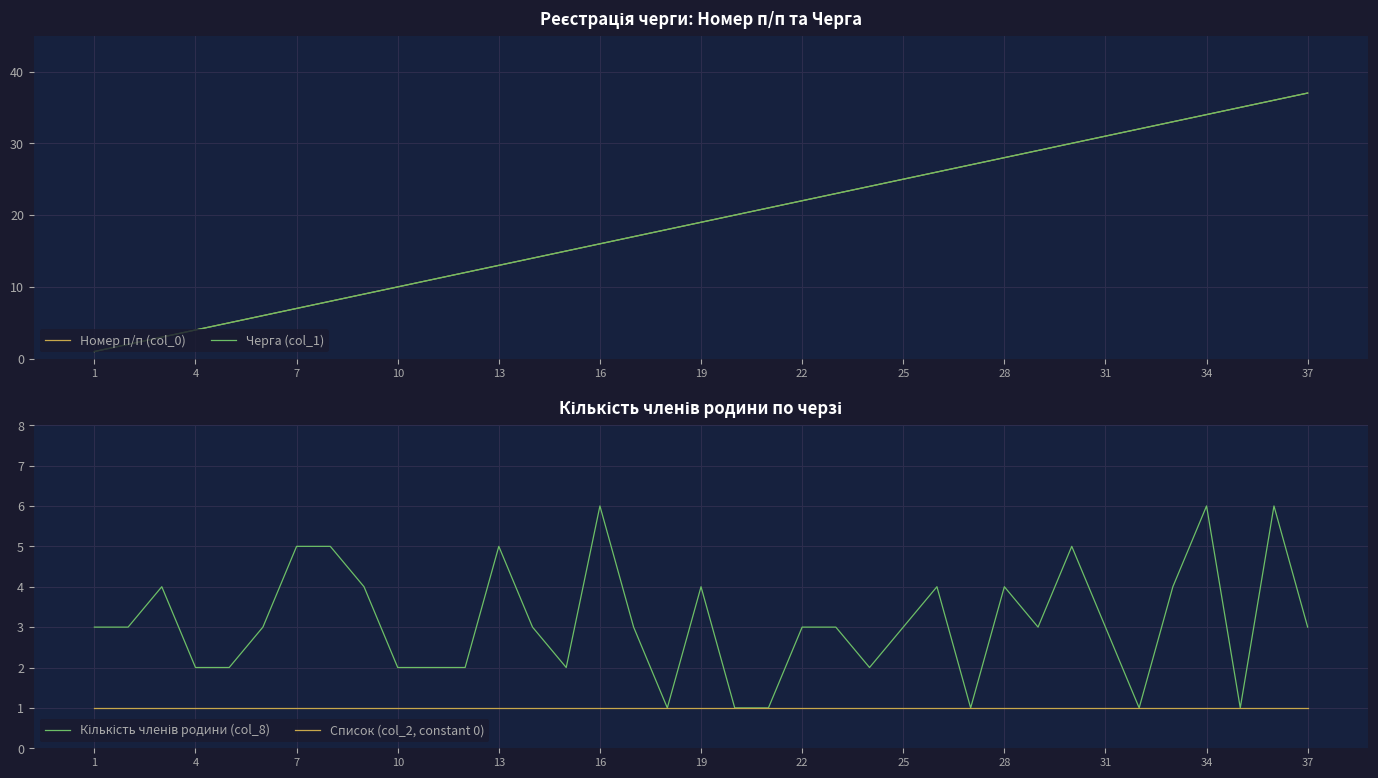

The Список (col_2, constant 0) series shows 1 at 7. True or false?

True